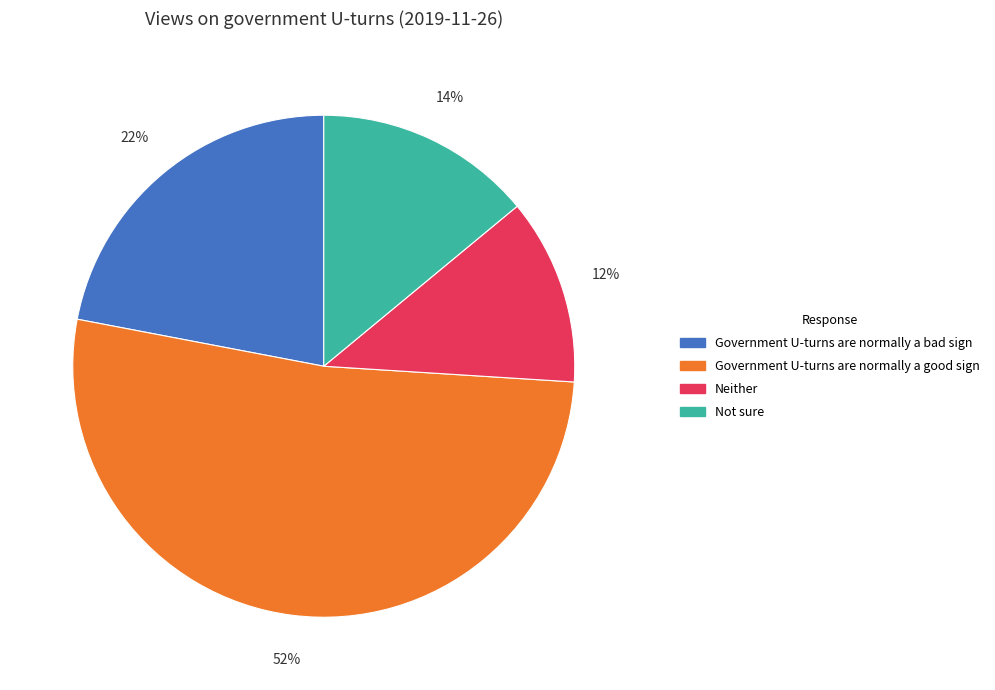

Rank the categories by value from highest to lowest.

Government U-turns are normally a good sign, Government U-turns are normally a bad sign, Not sure, Neither